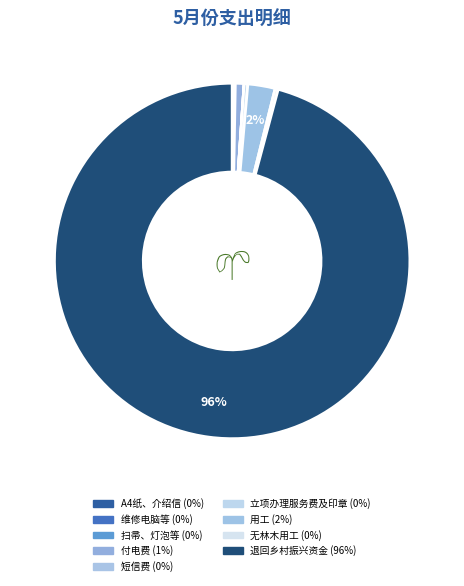

Which slice is the smallest?

短信费